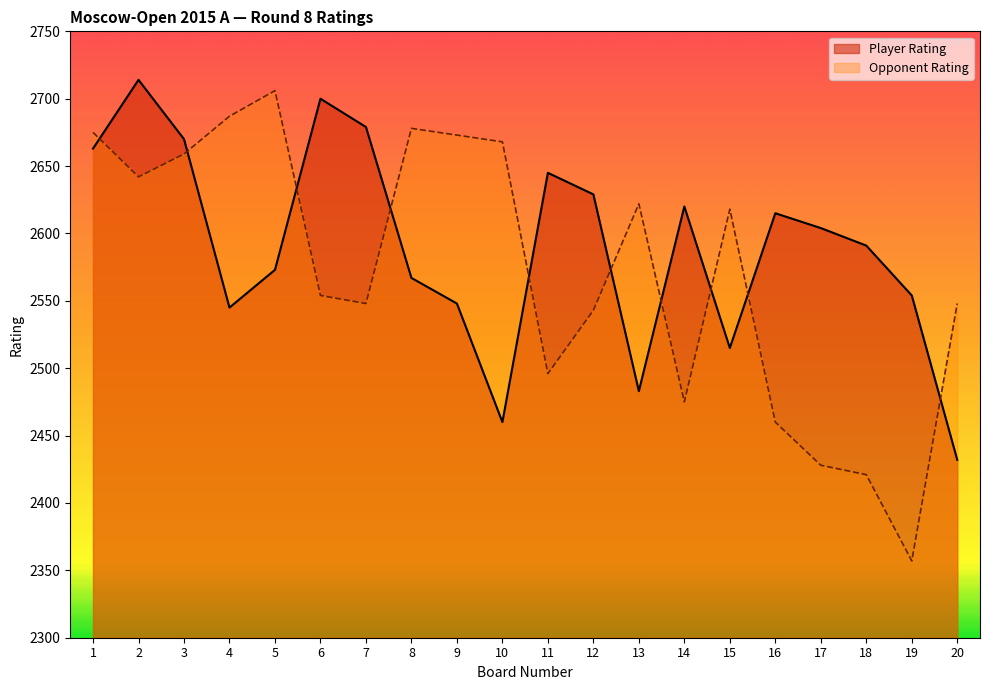

The value of Opponent Rating at 1 is 915. True or false?

False